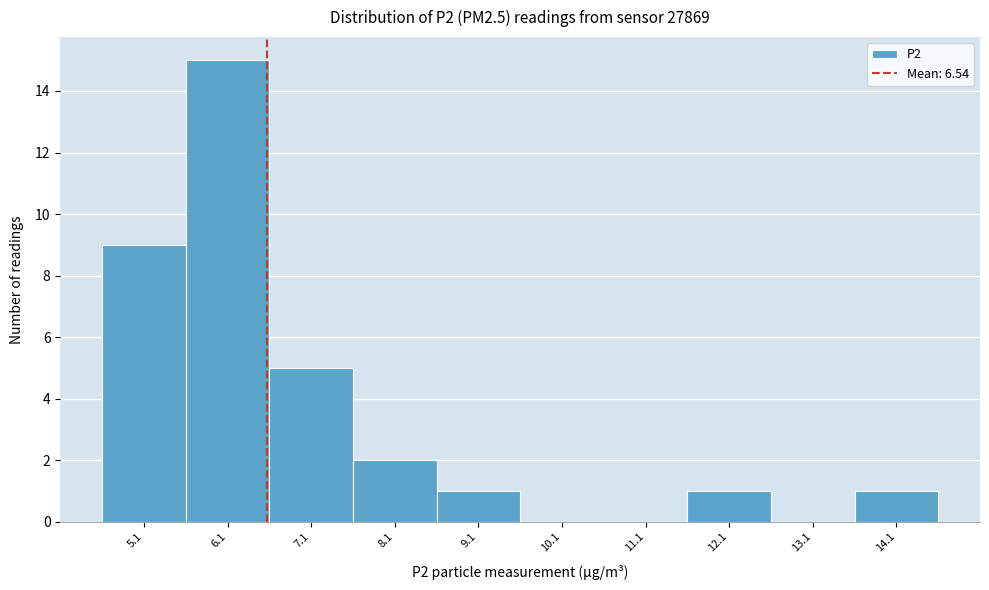

Which range on the x-axis has the tallest bar?

5.6 to 6.6